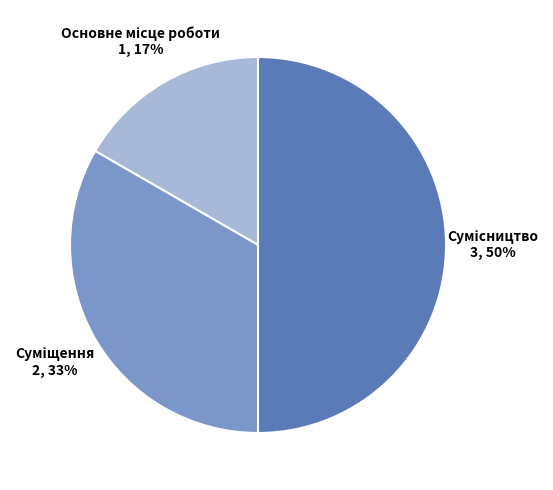

Count the number of slices in the pie.

3